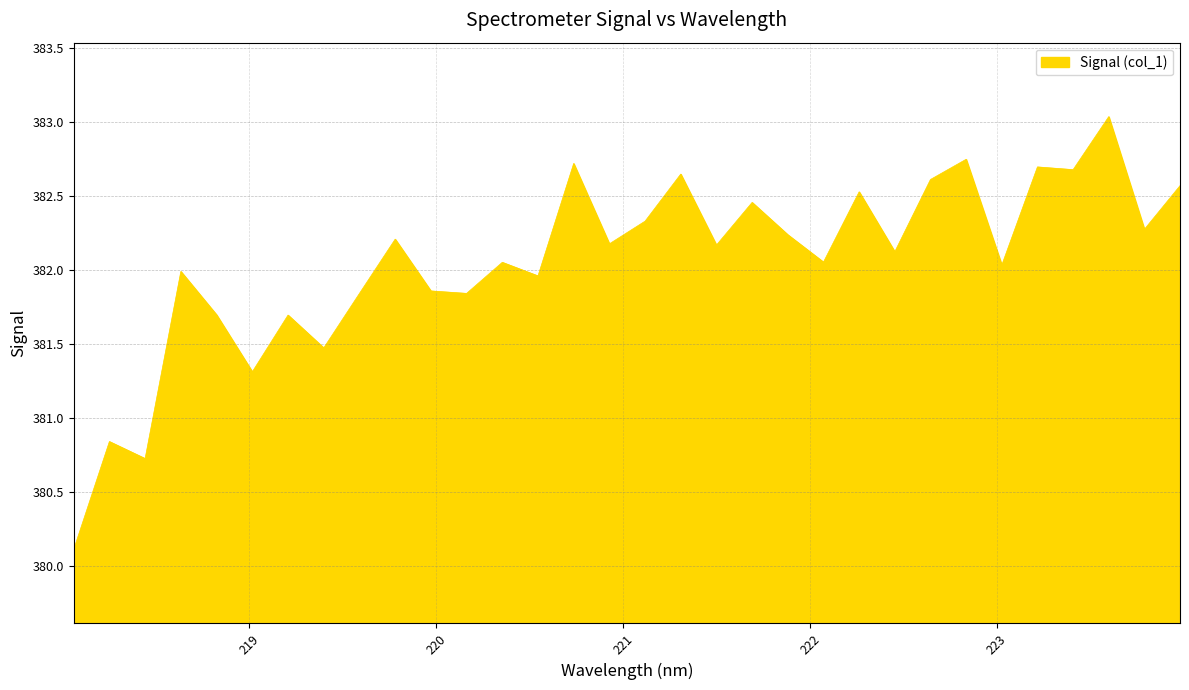

What is the difference between the maximum and minimum values?

2.9